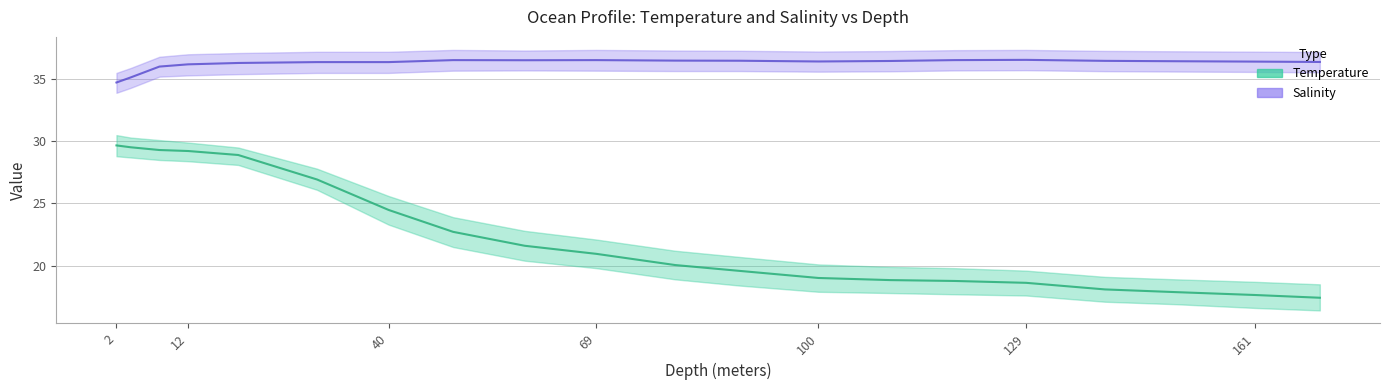

True or false: Temperature and Salinity intersect in this chart.

False